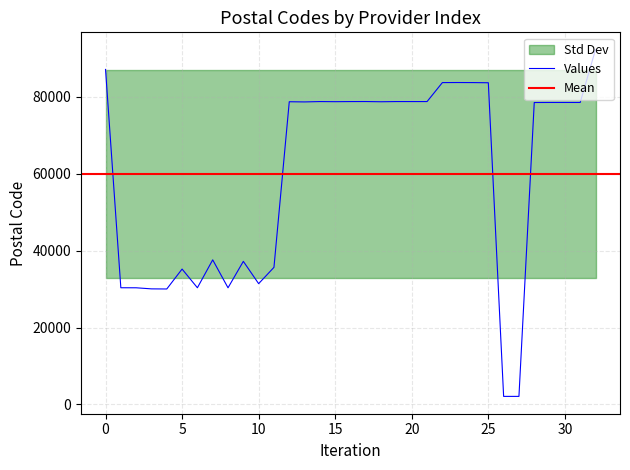

Count the number of categories in the chart.

33